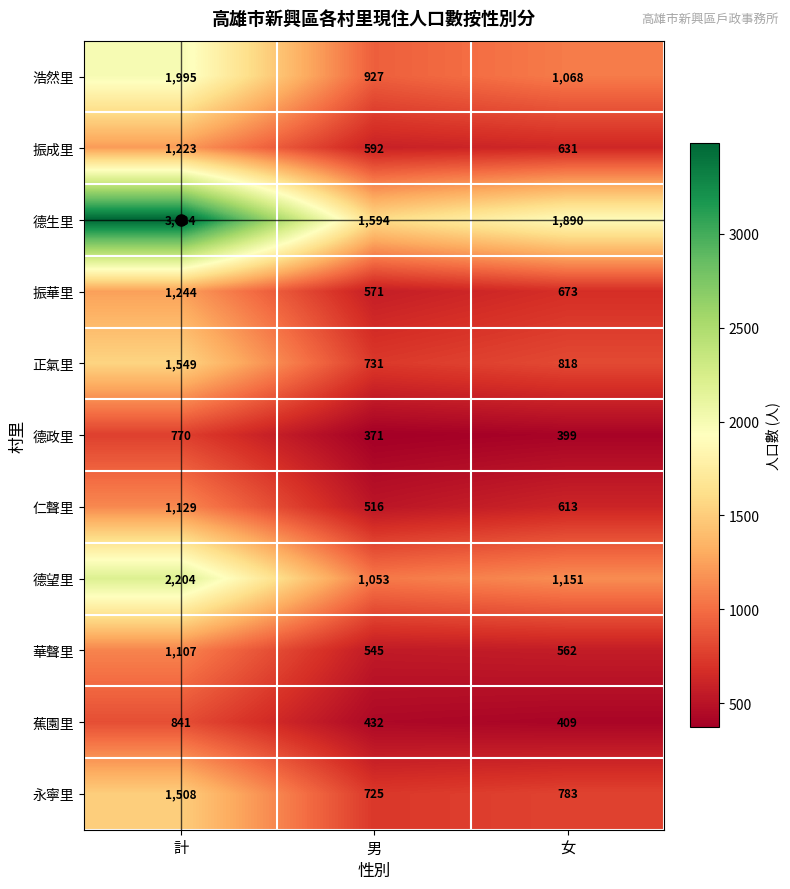

Between 計 and 女, which series saw the biggest shift?

德生里